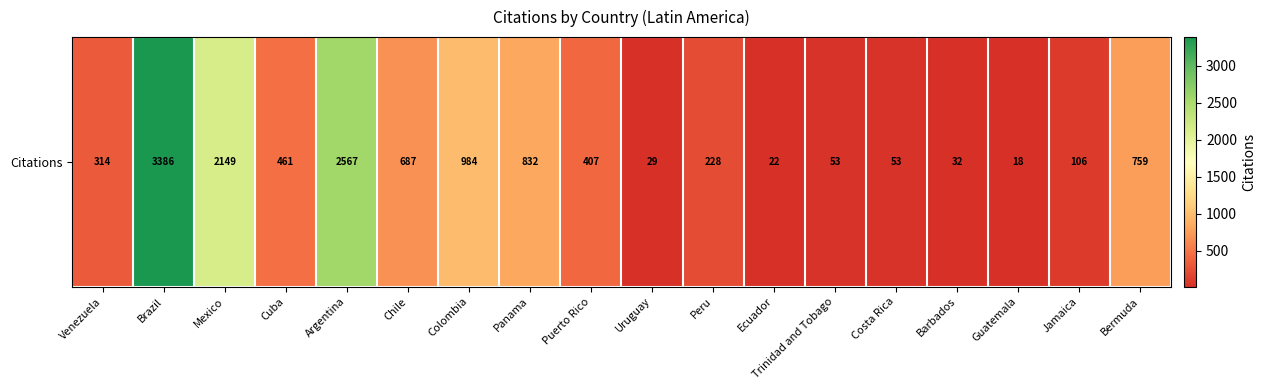

Reading left to right, what are all the values shown in this chart?

314	3386	2149	461	2567	687	984	832	407	29	228	22	53	53	32	18	106	759